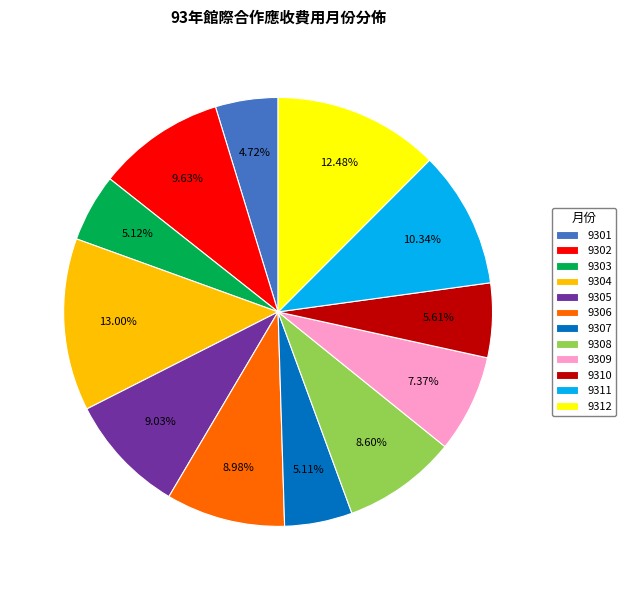

Is there any slice that represents more than half of the pie?

No